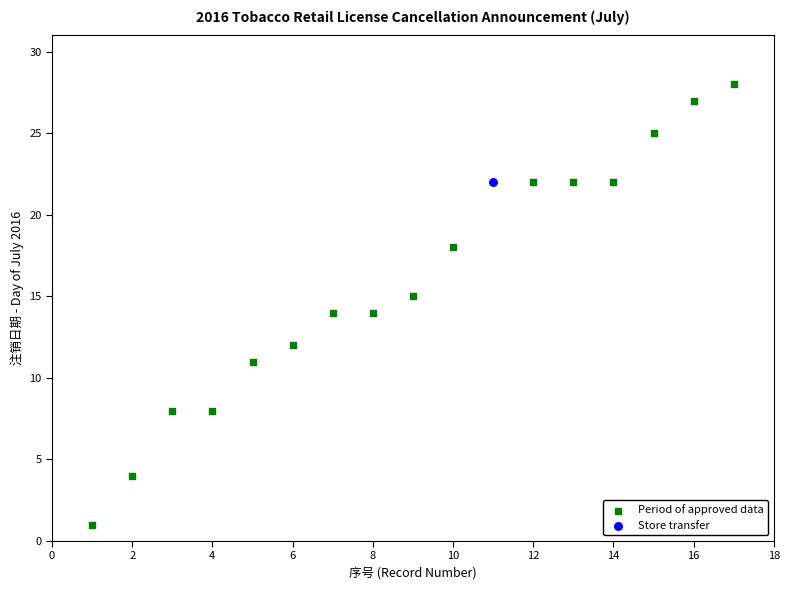

What are all the series names shown in the legend?

Period of approved data, Store transfer